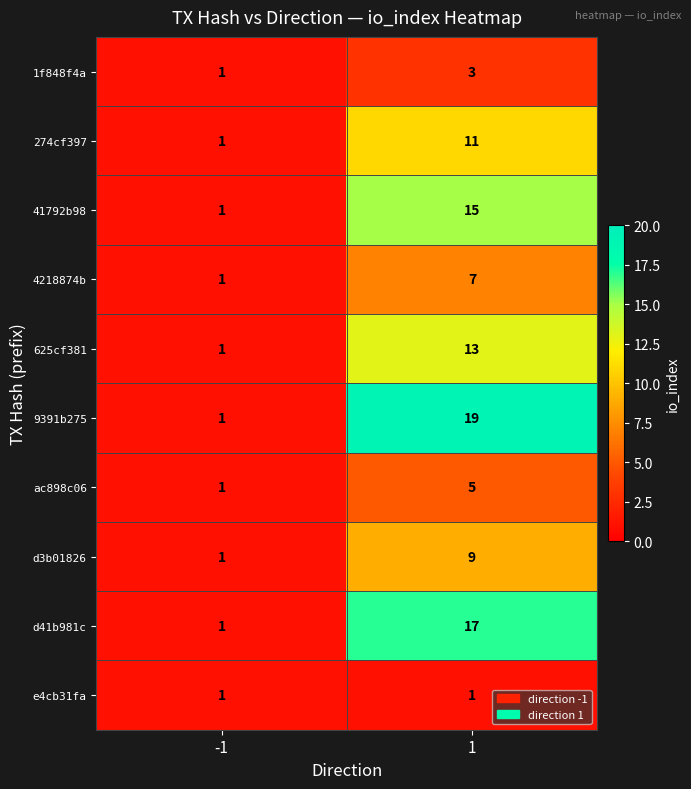

What is the greatest value displayed?

19